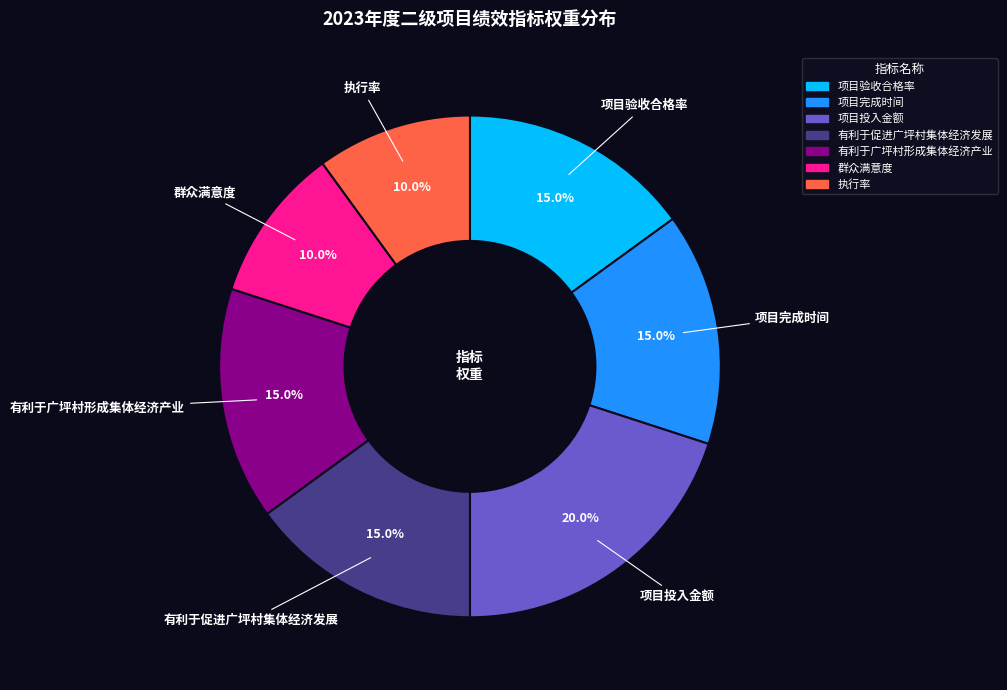

What percentage is the 有利于广坪村形成集体经济产业 slice, to the nearest percent?

15%